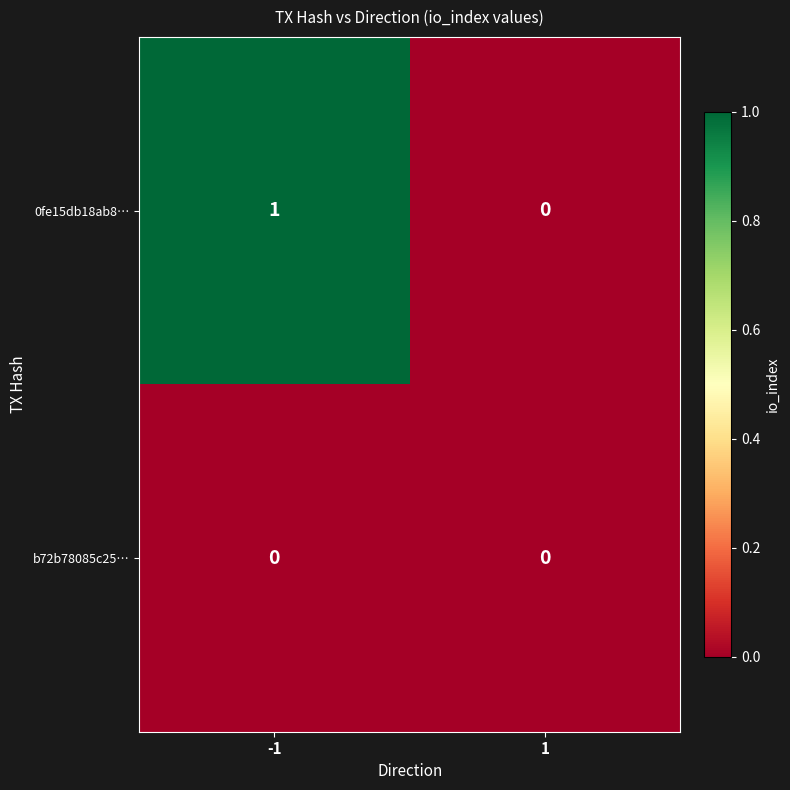

Which series has the largest range (max minus min)?

0fe15db18ab8…